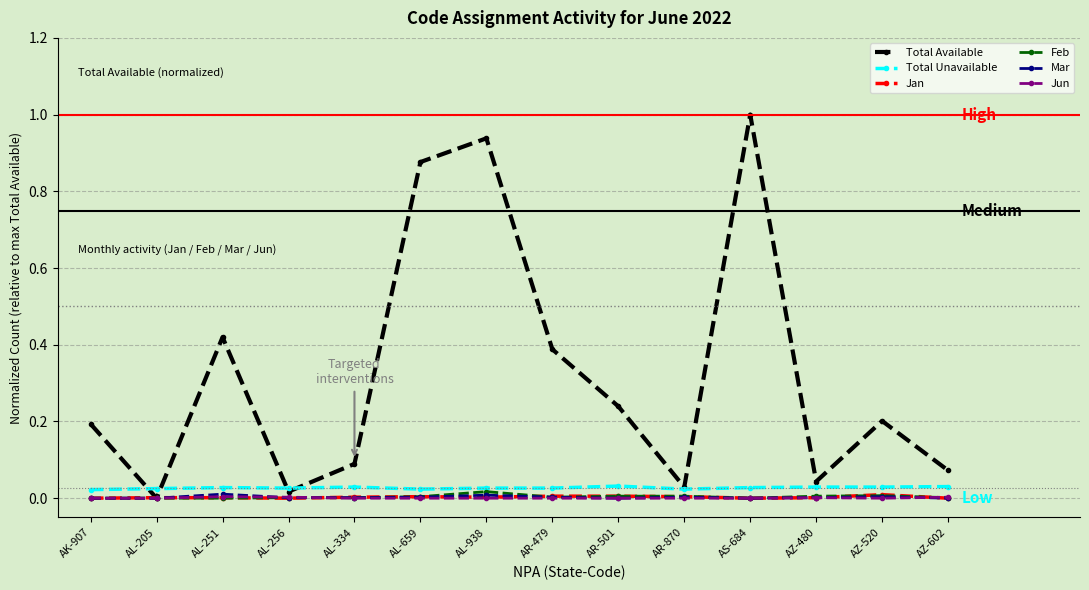

Where is the first local maximum for Total Available?

AL-251